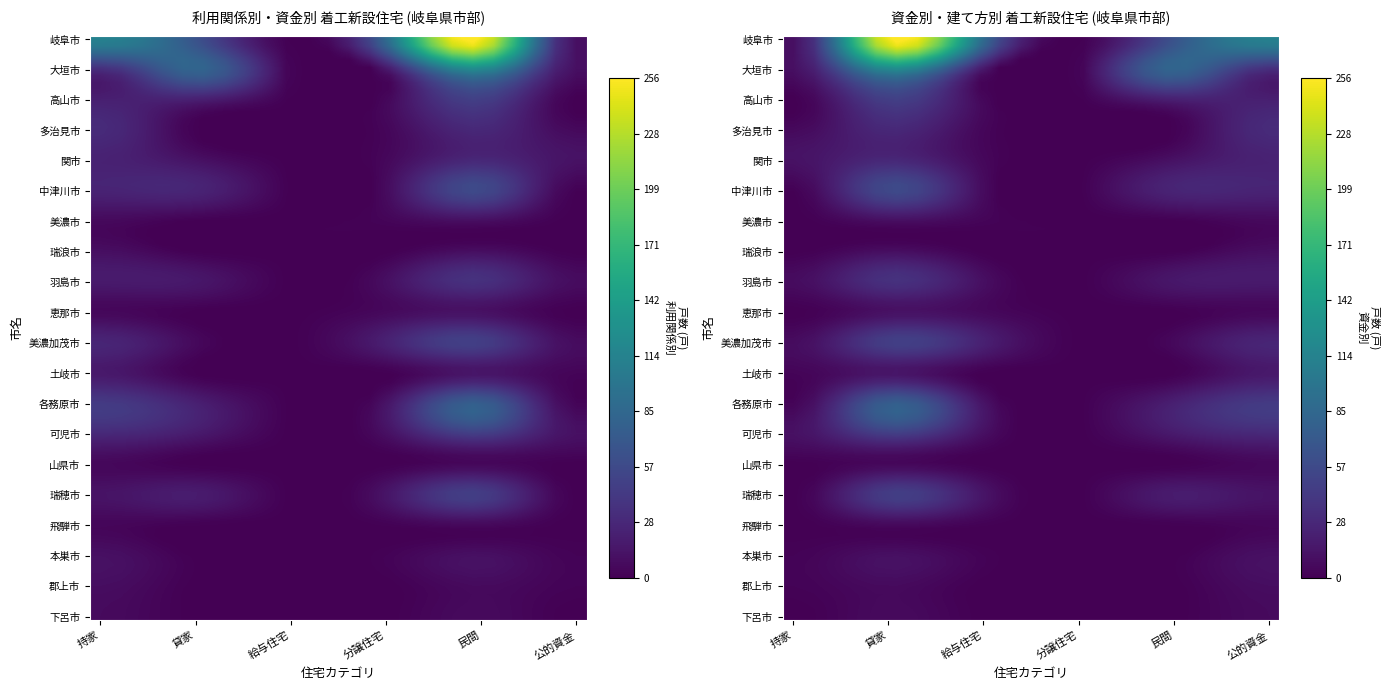

How many series are shown in this chart?

20